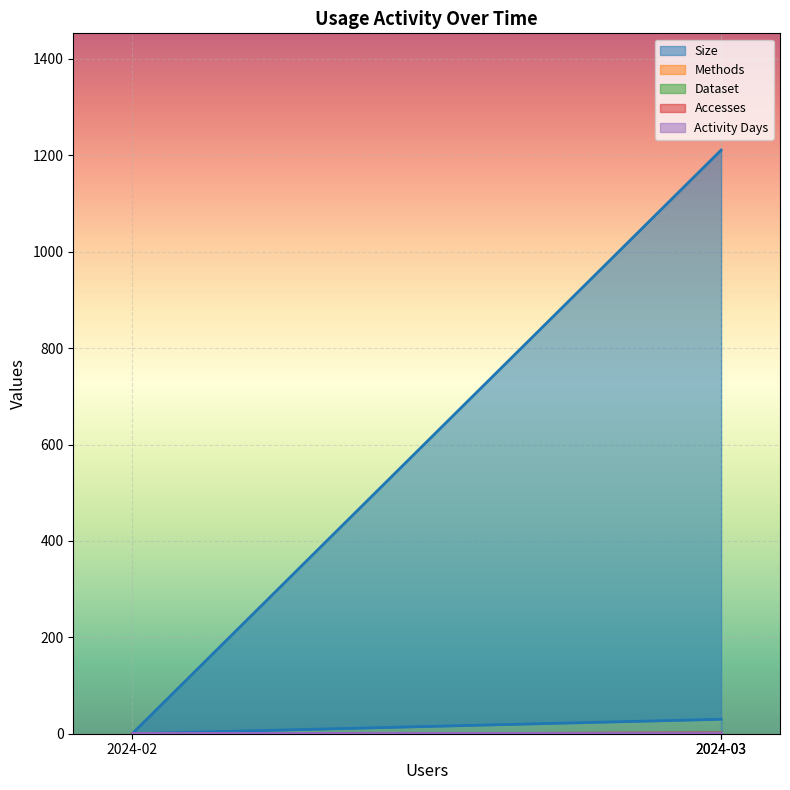

What are all the series names shown in the legend?

Size, Methods, Dataset, Accesses, Activity Days